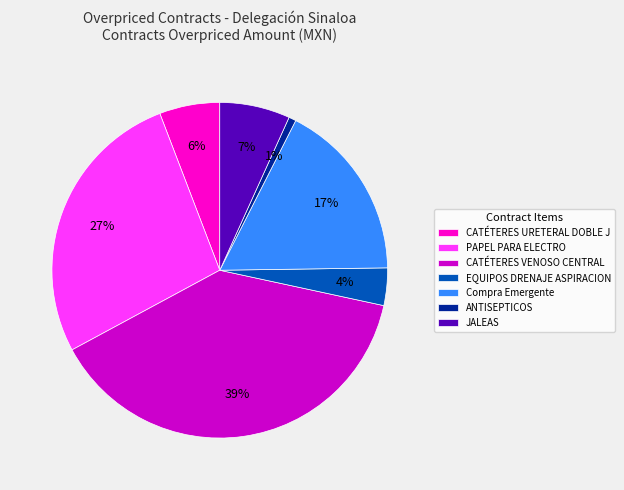

To the nearest percent, what is the difference between the largest and smallest slice percentages?

38%